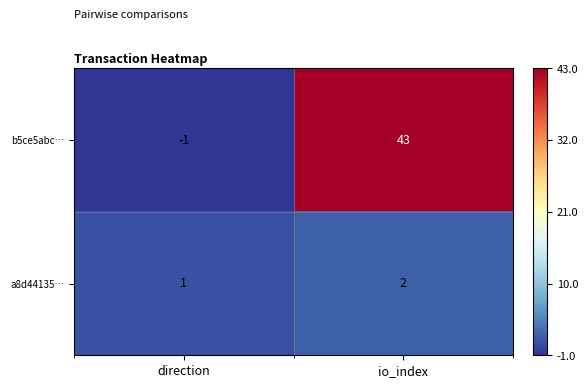

Reading right to left, what are all the values shown in this chart?

b5ce5abc…: io_index=43	direction=-1
a8d44135…: io_index=2	direction=1